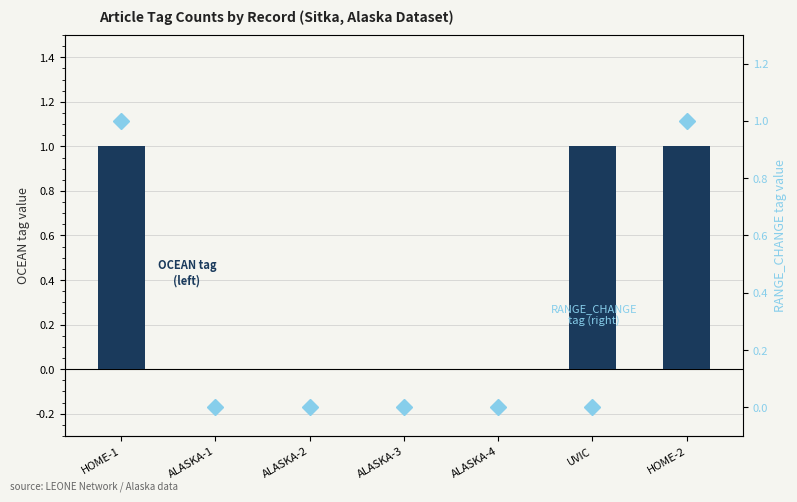

At how many categories does at least one series exceed 0?

3